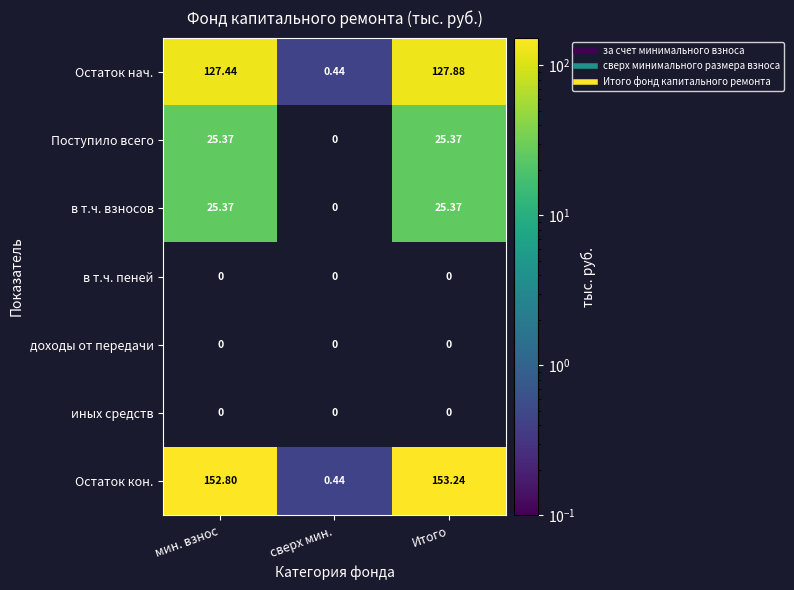

At which label does в т.ч. взносов reach its peak?

мин. взнос